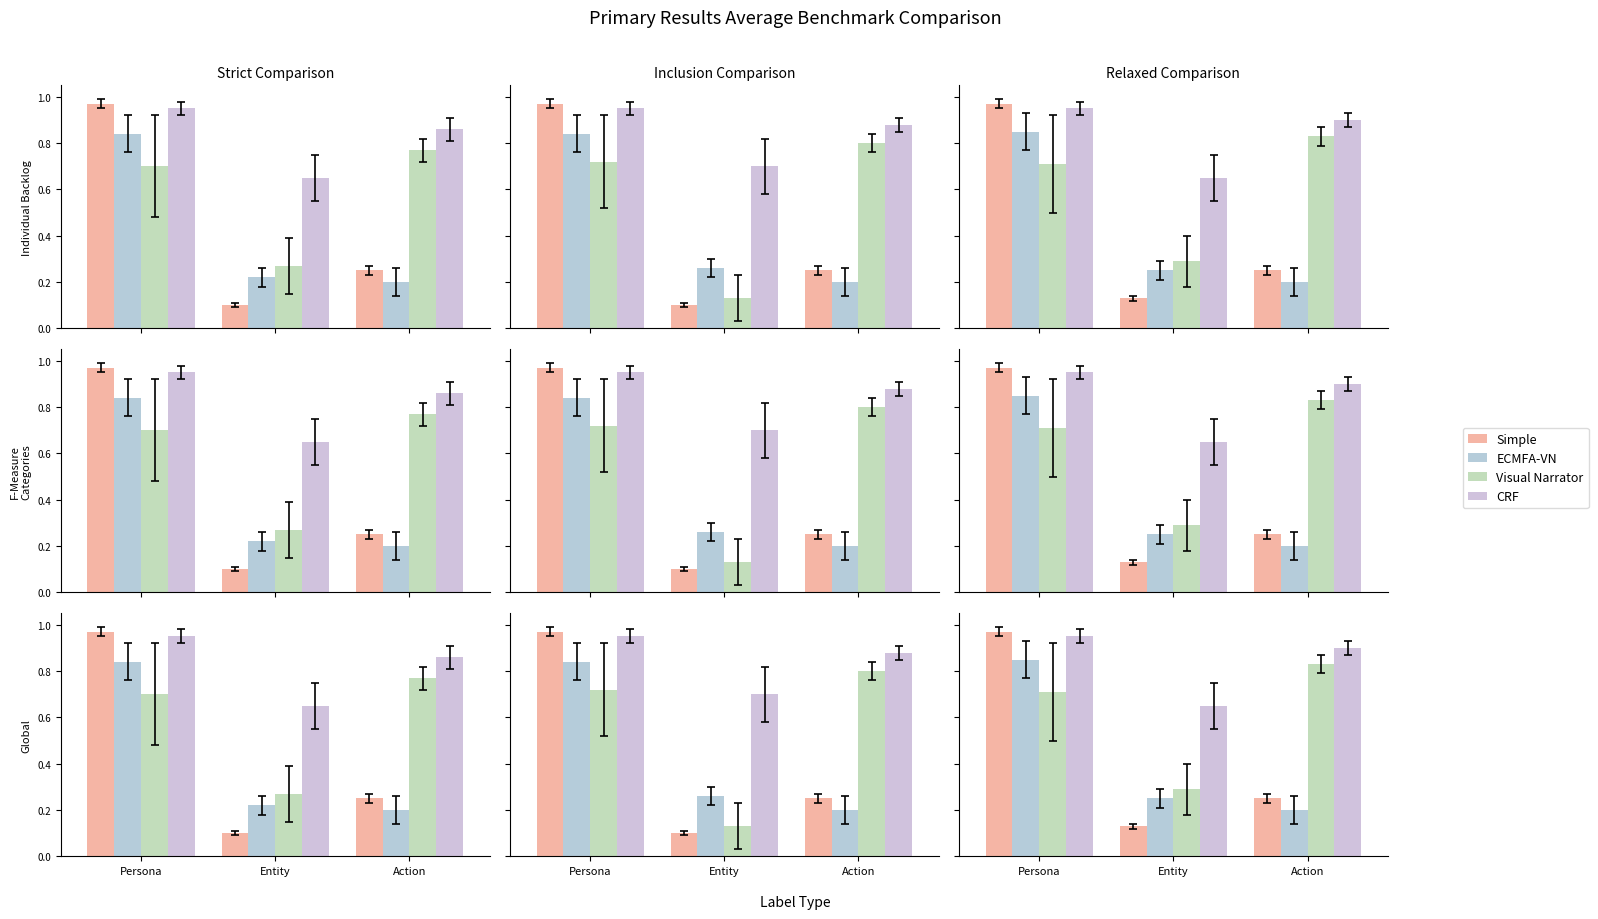

Between Persona and Action, which is larger?

Persona